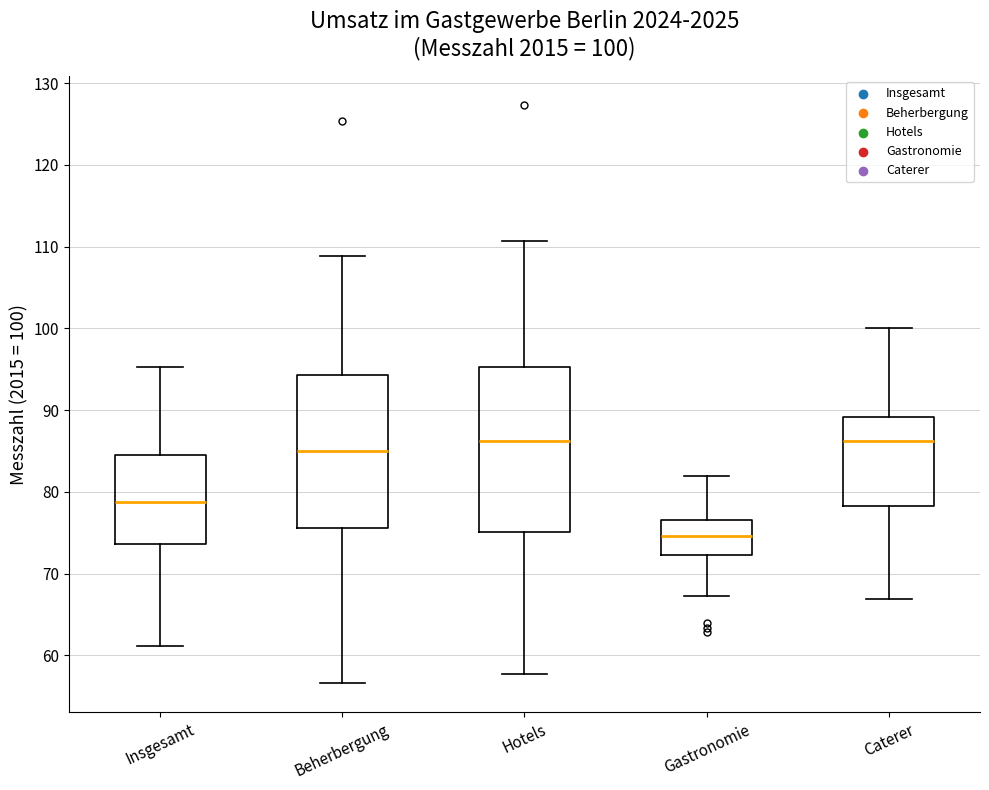

Which box has the lowest median line?

Gastronomie